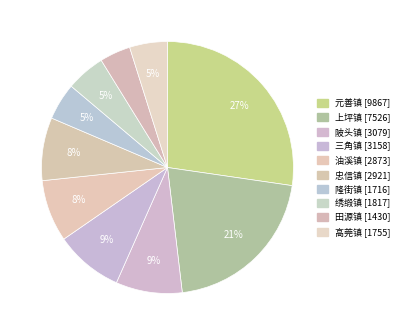

What is the change in value from 三角镇 to 高莞镇?

-1403